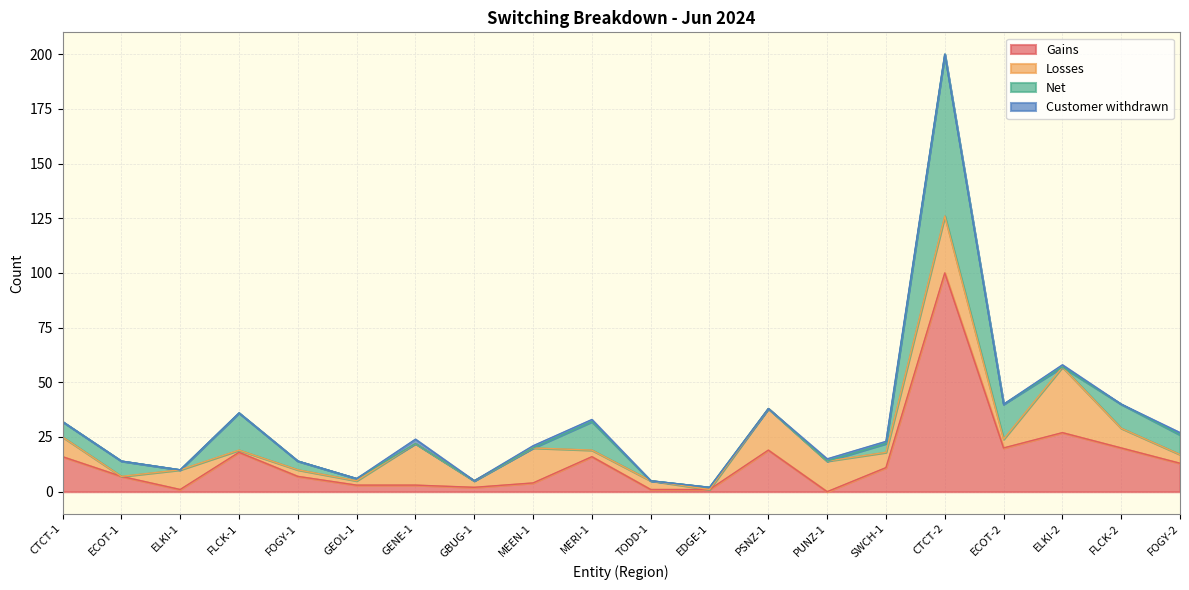

At which label is Customer withdrawn closest to 1?

MEEN-1